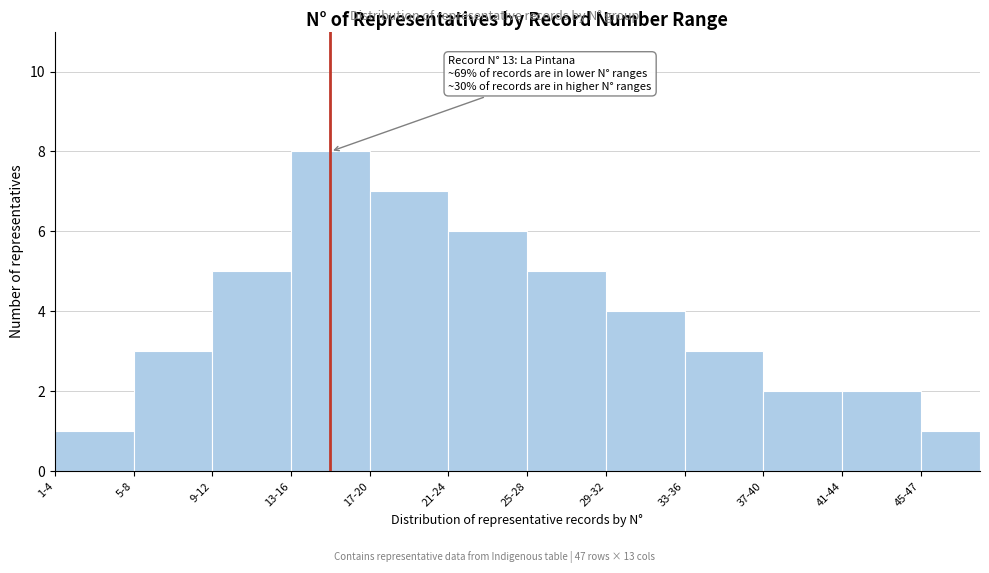

Reading left to right, transcribe all the data shown in this chart.

1-4=1	5-8=3	9-12=5	13-16=8	17-20=7	21-24=6	25-28=5	29-32=4	33-36=3	37-40=2	41-44=2	45-47=1